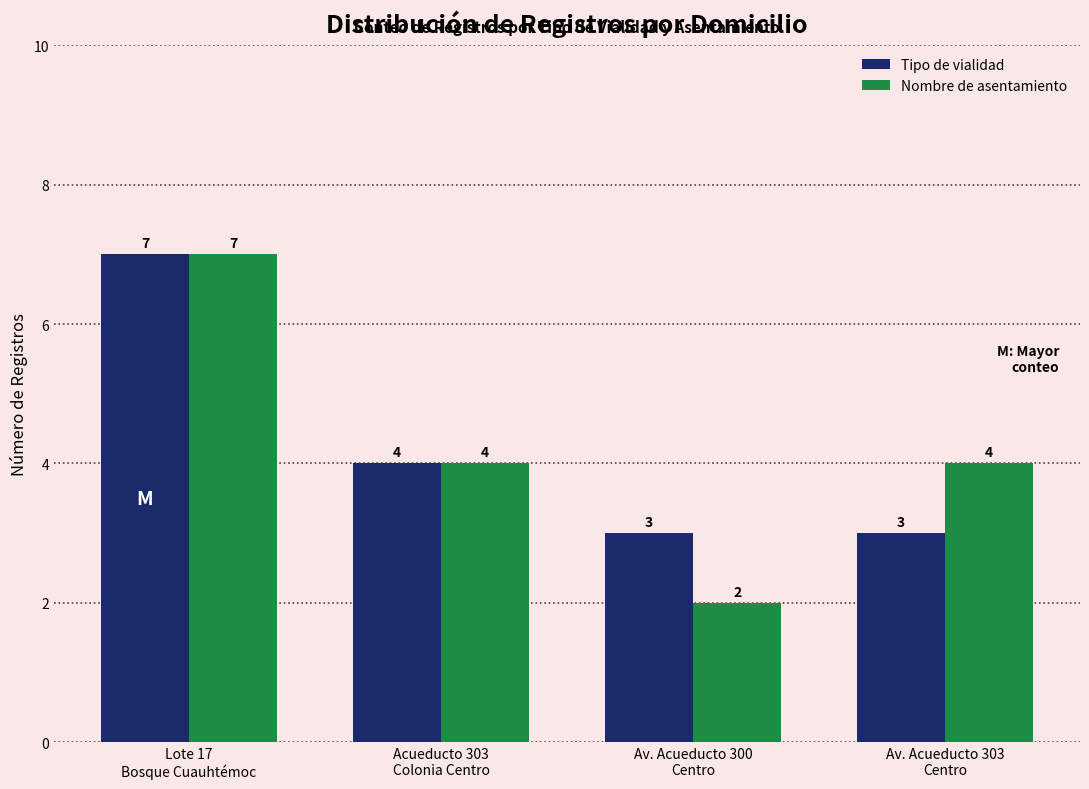

What is the difference between the maximum and minimum values in the Tipo de vialidad series?

4